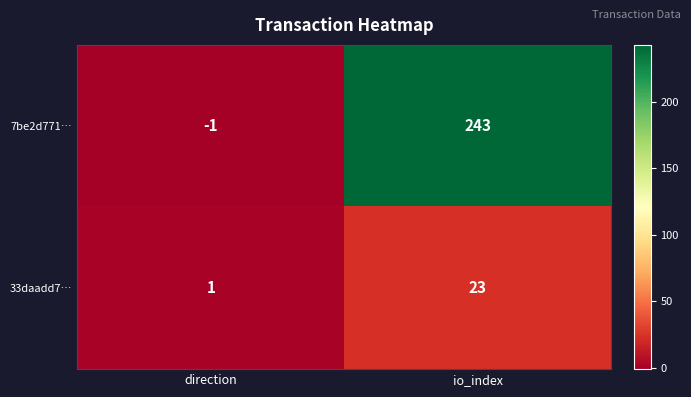

At which category is the sum across all series the highest?

io_index